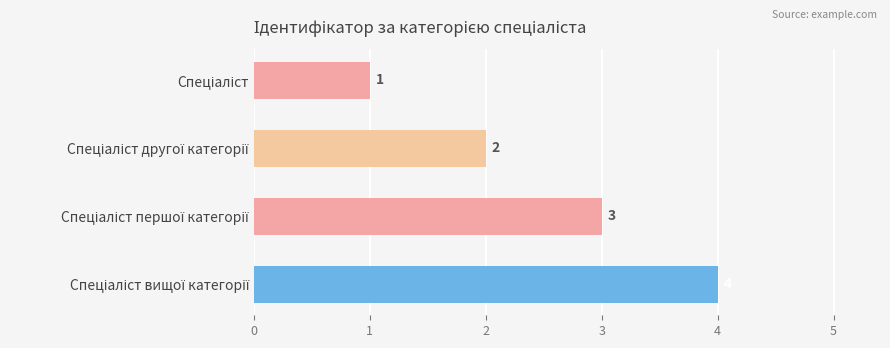

What is the greatest value displayed?

4